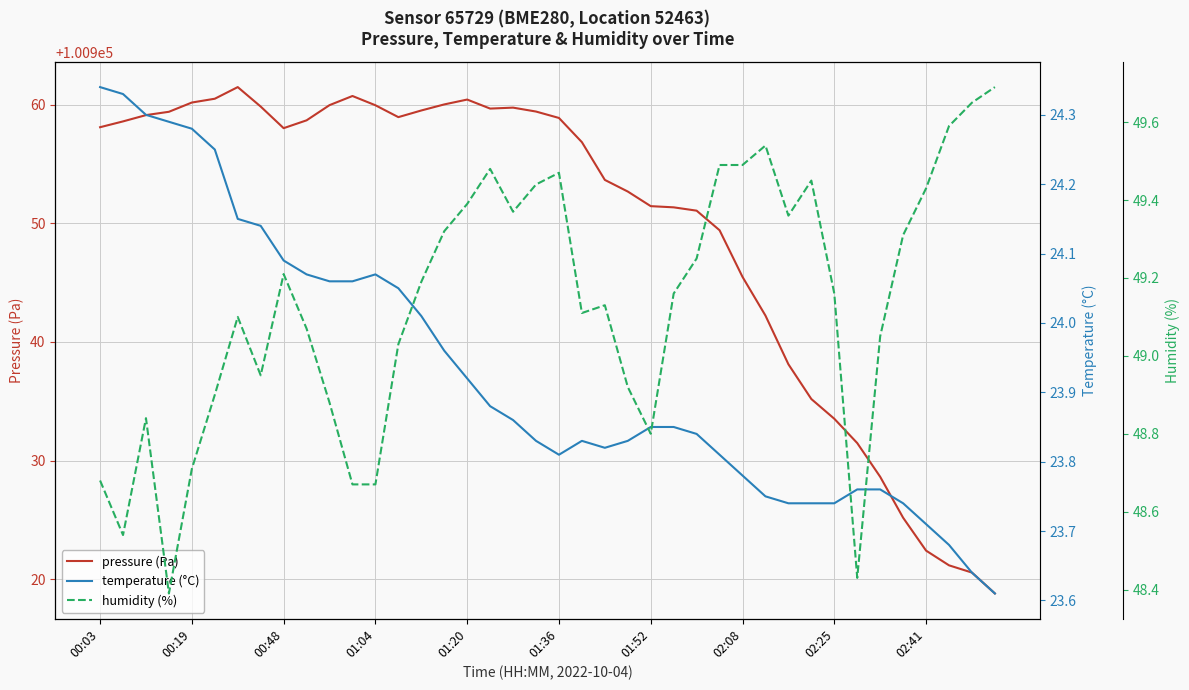

What is the lowest value of the pressure (Pa) series?

100918.8